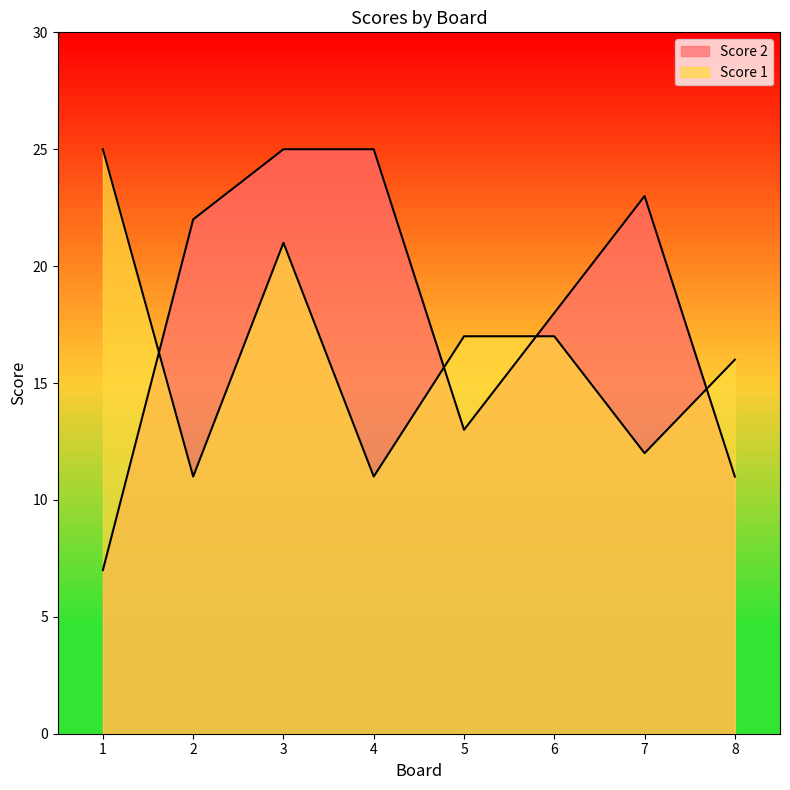

True or false: Score 1 and Score 2 intersect in this chart.

True